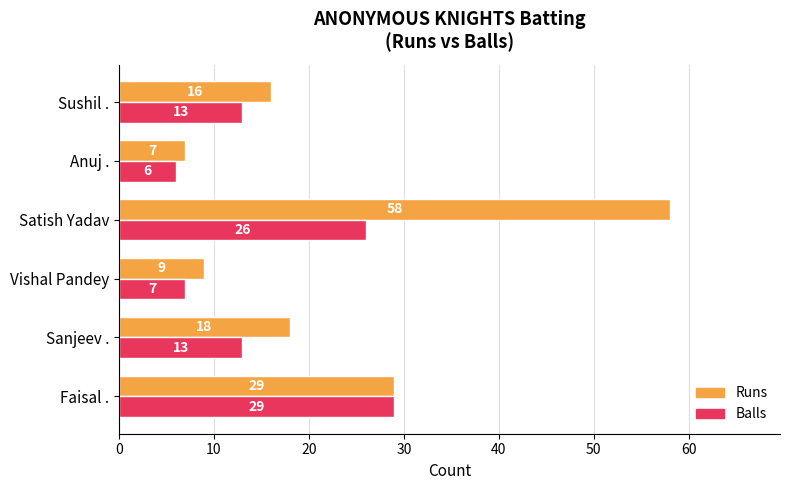

List the series in order of their overall mean, highest first.

Runs, Balls